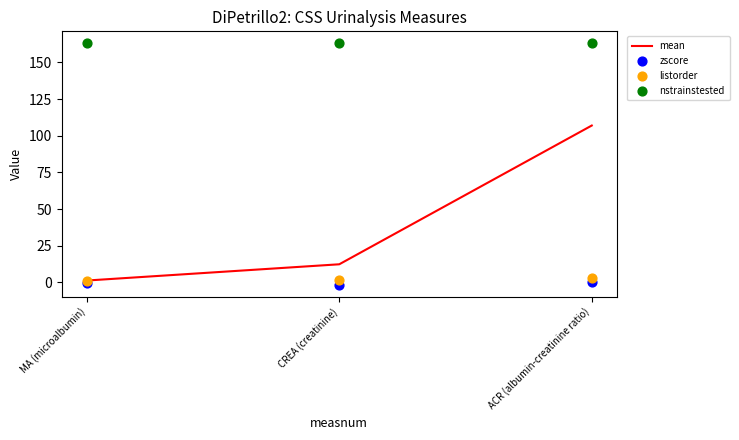

At how many categories does at least one series exceed 5?

3